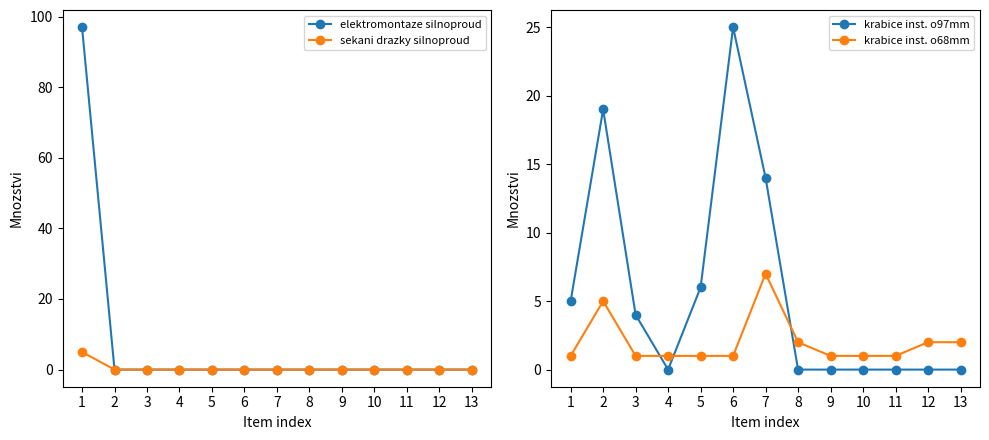

Rank the series at 6 from highest to lowest value.

krabice inst. o97mm, krabice inst. o68mm, elektromontaze silnoproud, sekani drazky silnoproud